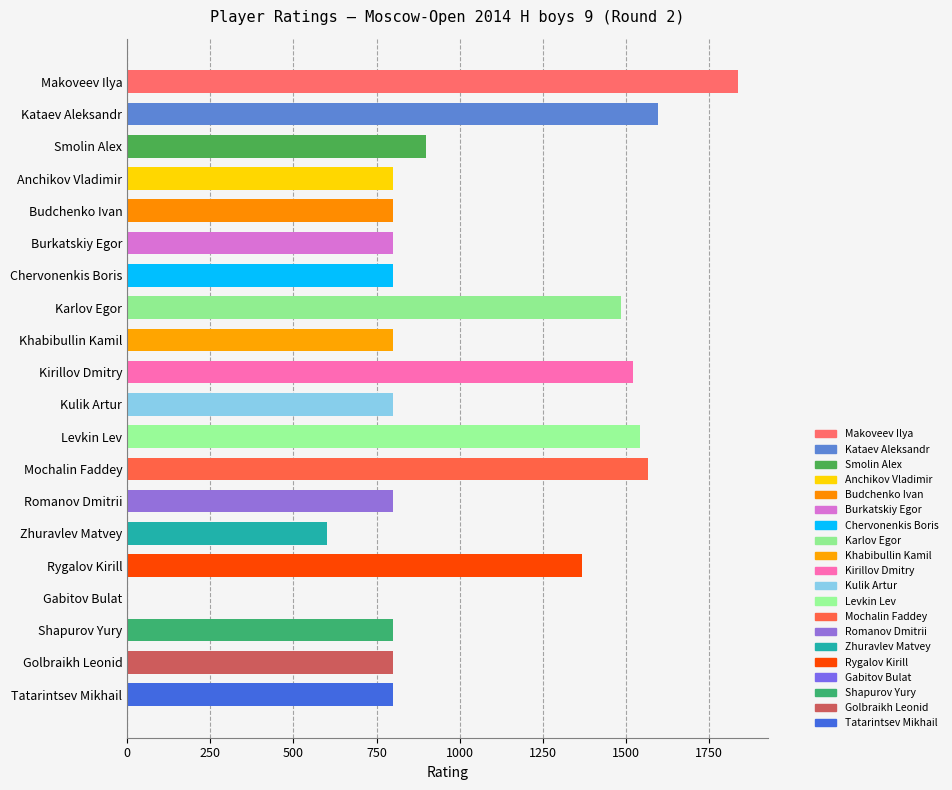

What is the average value?

1021